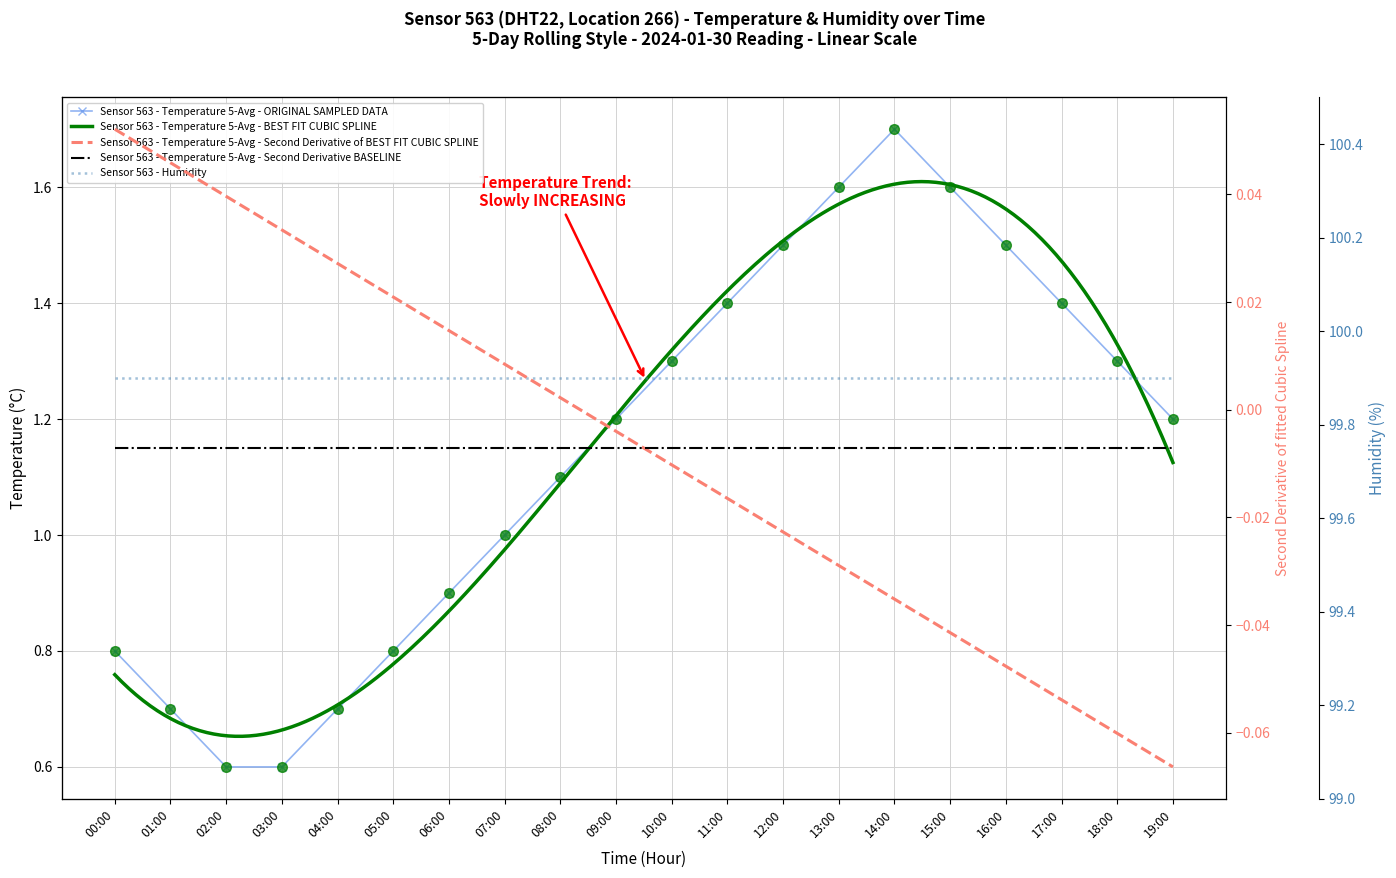

Rank the categories by value from highest to lowest.

14:00, 13:00, 15:00, 12:00, 16:00, 11:00, 17:00, 10:00, 18:00, 09:00, 19:00, 08:00, 07:00, 06:00, 00:00, 05:00, 01:00, 04:00, 02:00, 03:00